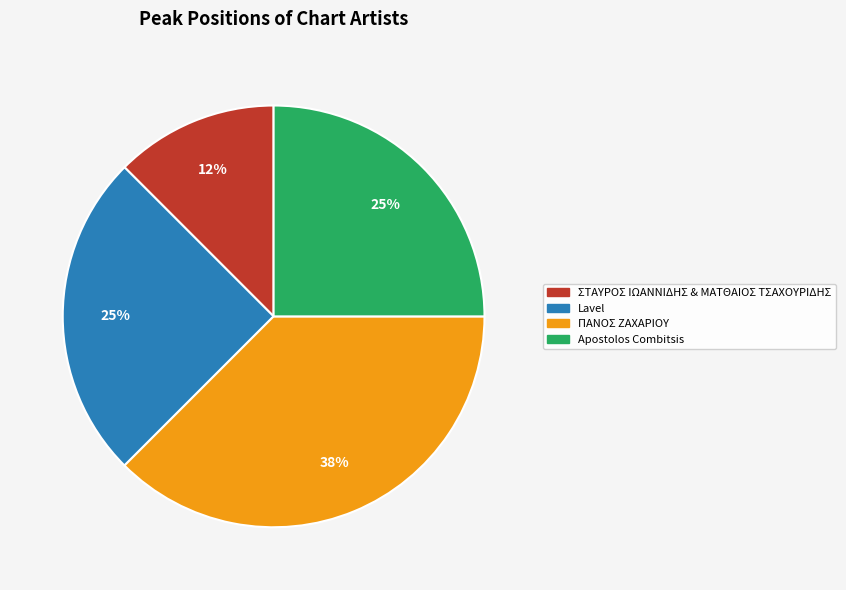

To the nearest percent, what percentage of the pie is Apostolos Combitsis?

25%